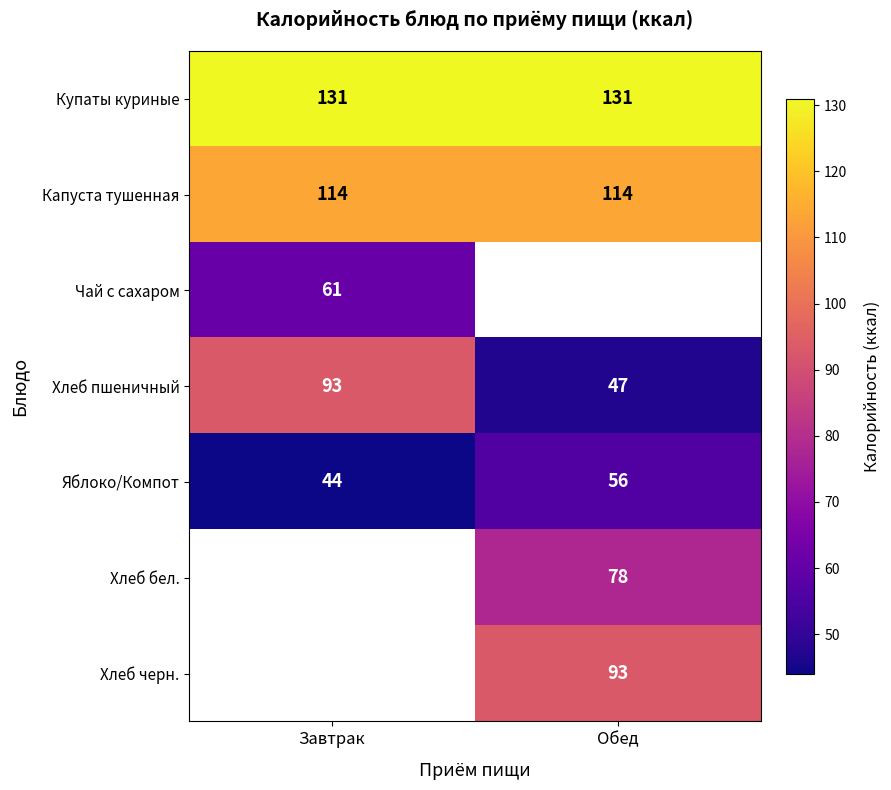

The value of Яблоко/Компот at Завтрак is 60. True or false?

False